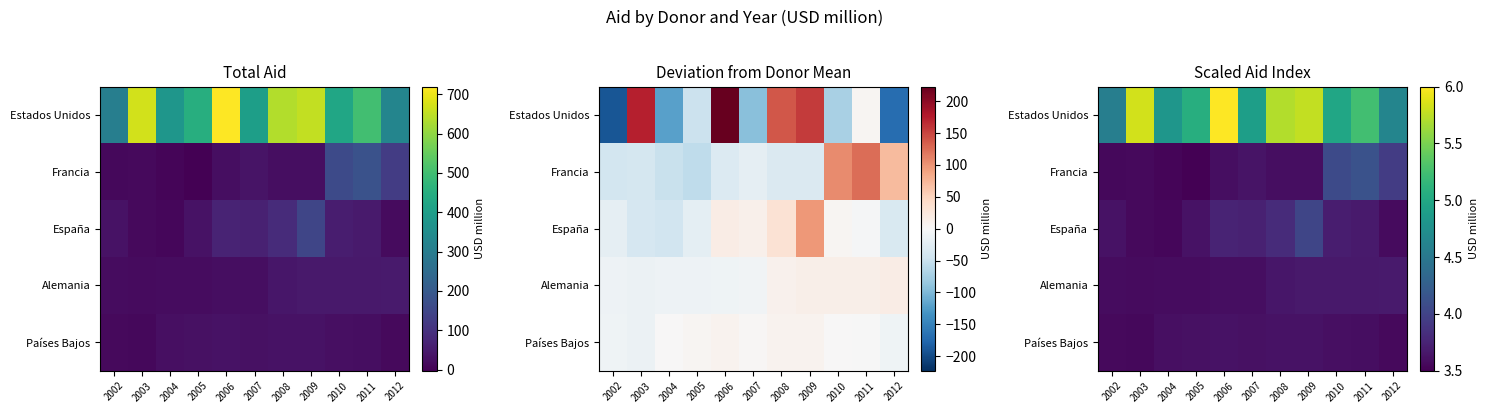

The value of Países Bajos at 2009 is 3.6. True or false?

True